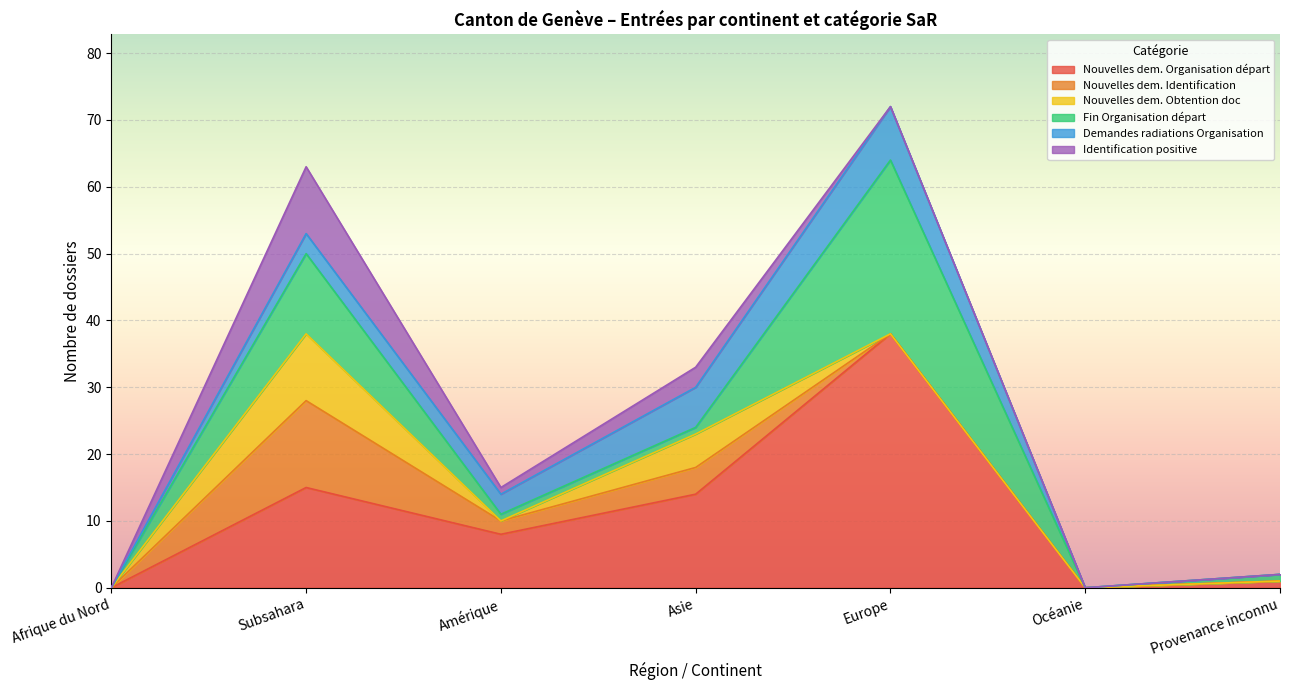

What are all the series names shown in the legend?

Nouvelles dem. Organisation départ, Nouvelles dem. Identification, Nouvelles dem. Obtention doc, Fin Organisation départ, Demandes radiations Organisation, Identification positive